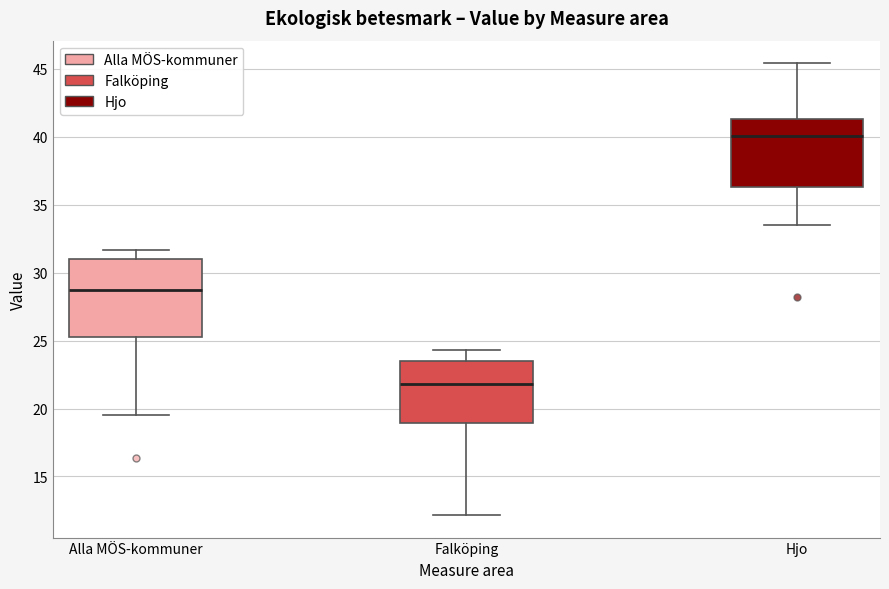

Comparing the boxes themselves (not the whiskers), which one is the tallest?

Alla MÖS-kommuner